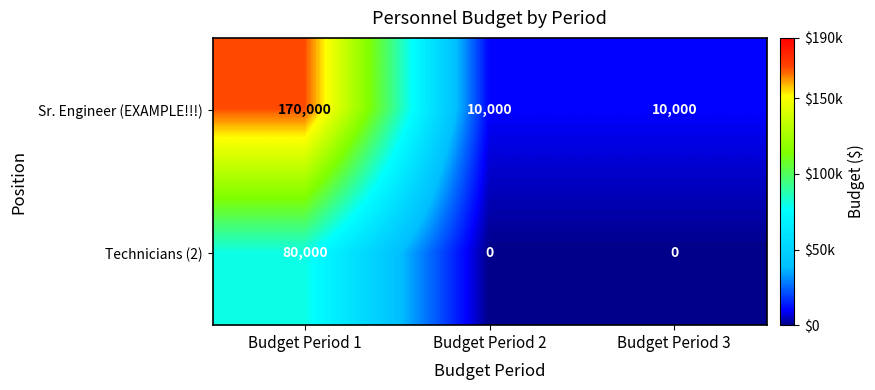

The Technicians (2) series shows 0 at Budget Period 3. True or false?

True